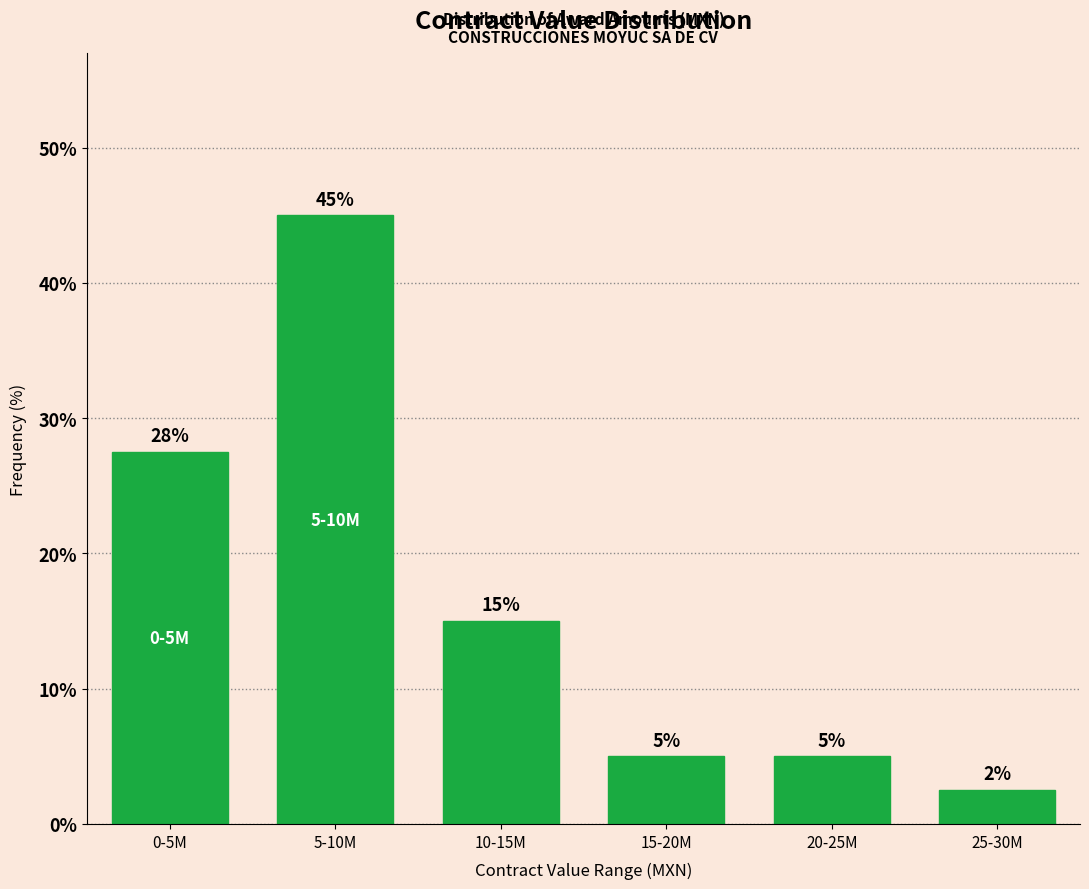

At which label does the data first exceed 15?

0-5M